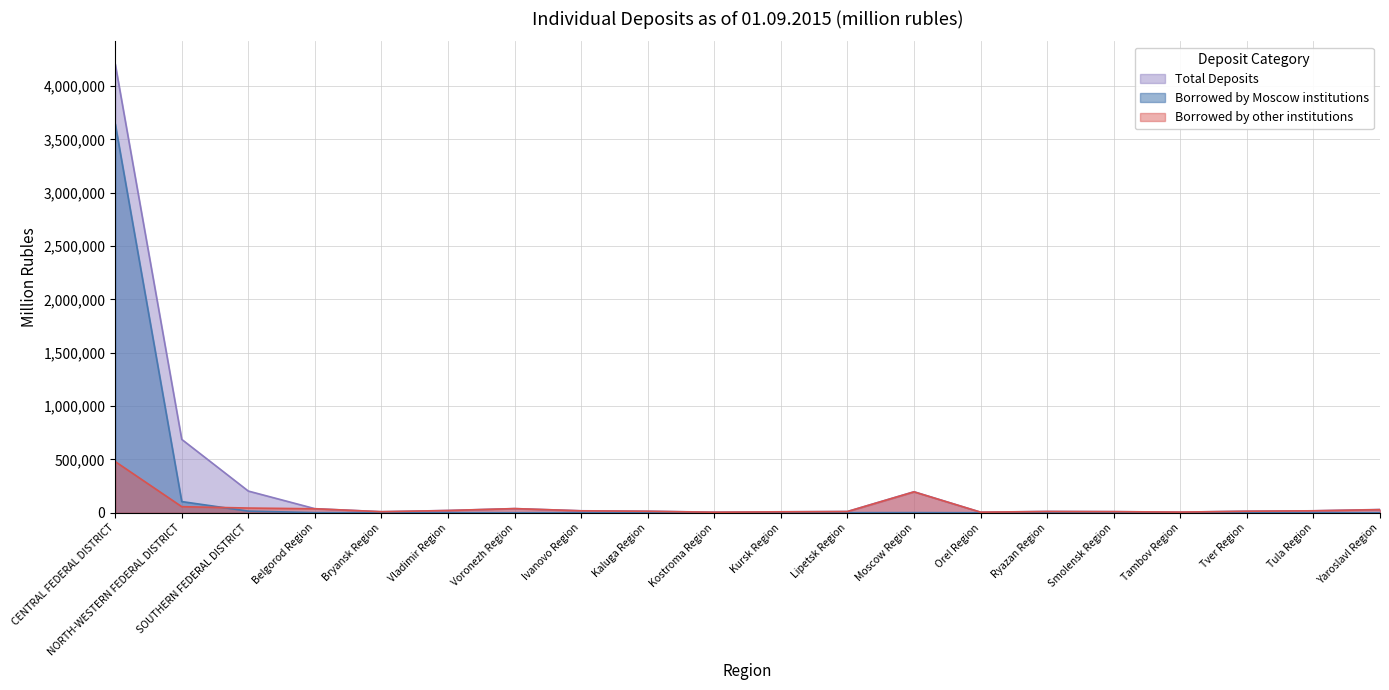

True or false: Borrowed by other institutions has more than 2 interior local peaks.

True